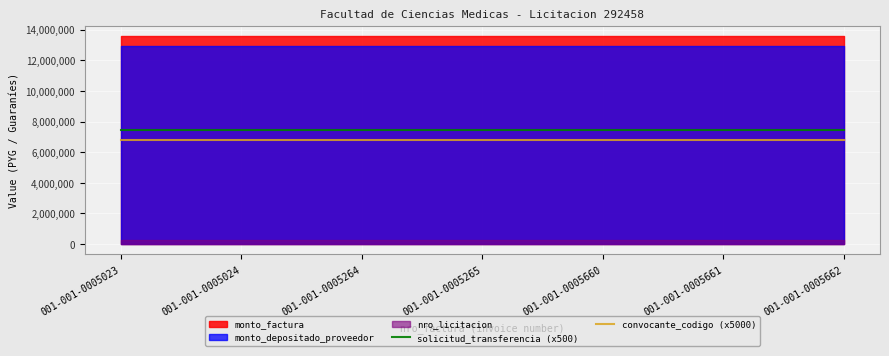

What is the minimum value for convocante_codigo (x5000)?

6800000